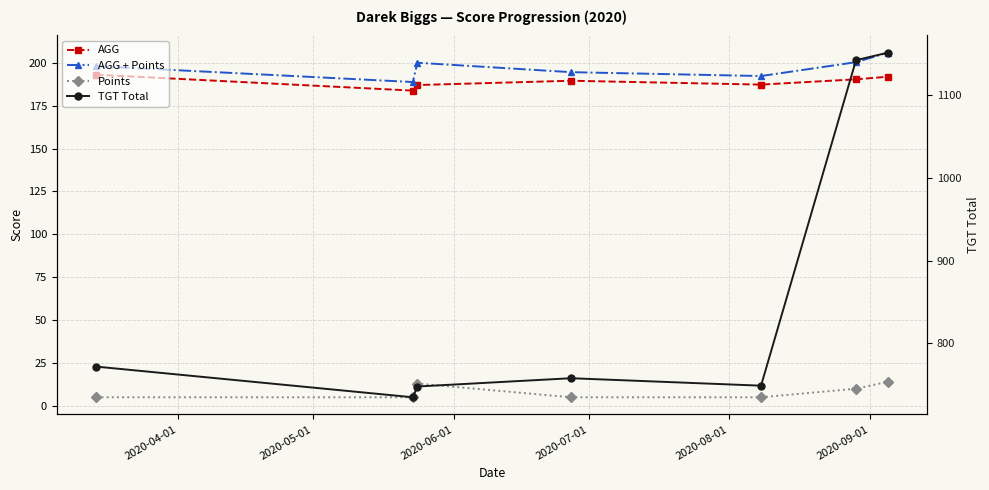

Between 2020-09-01 and 2020-07-01, which is larger?

2020-09-01